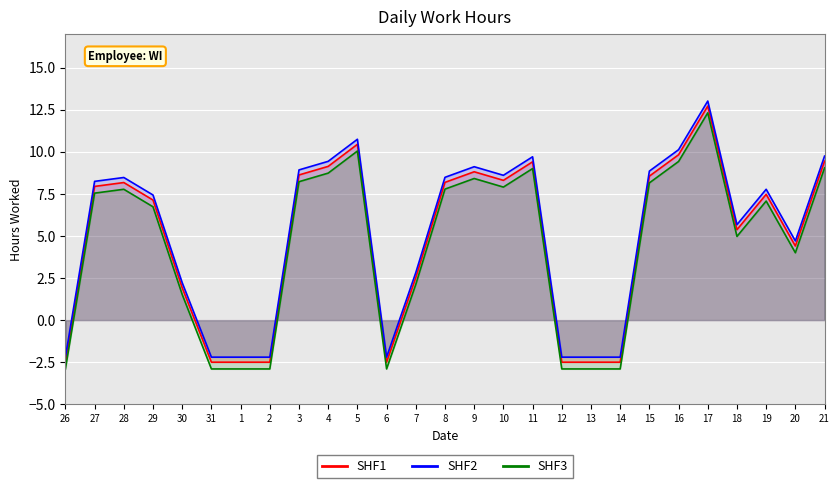

True or false: SHF1 and SHF3 cross at least once.

False